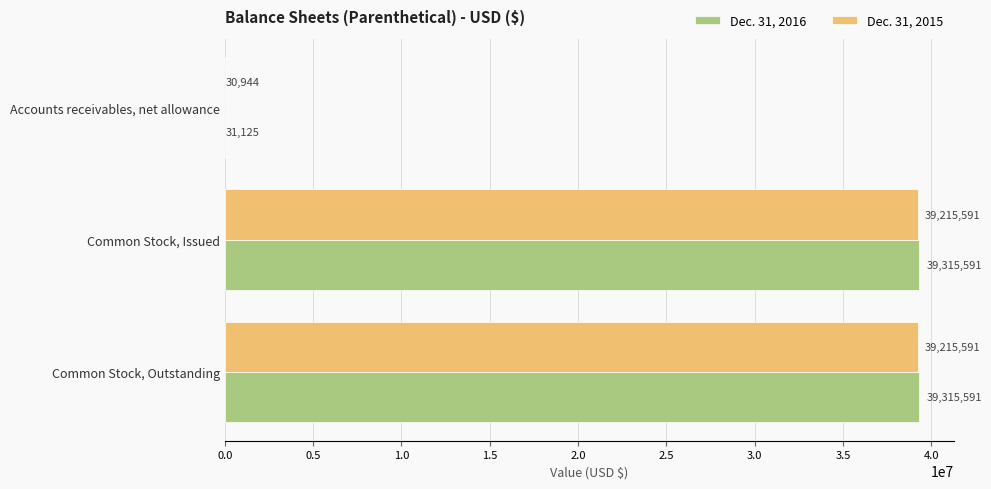

Is the value of Dec. 31, 2016 at Common Stock, Issued greater than the value of Dec. 31, 2015 at Common Stock, Outstanding?

Yes